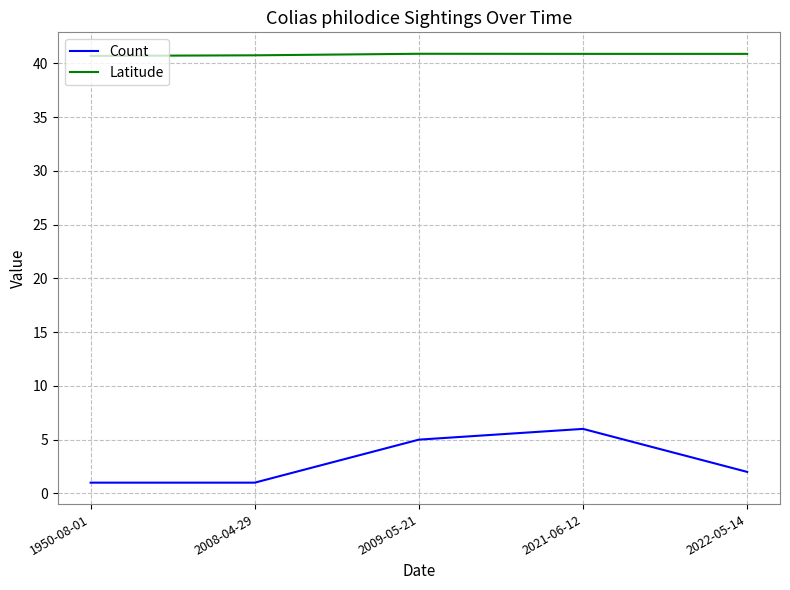

What are all the series names shown in the legend?

Count, Latitude